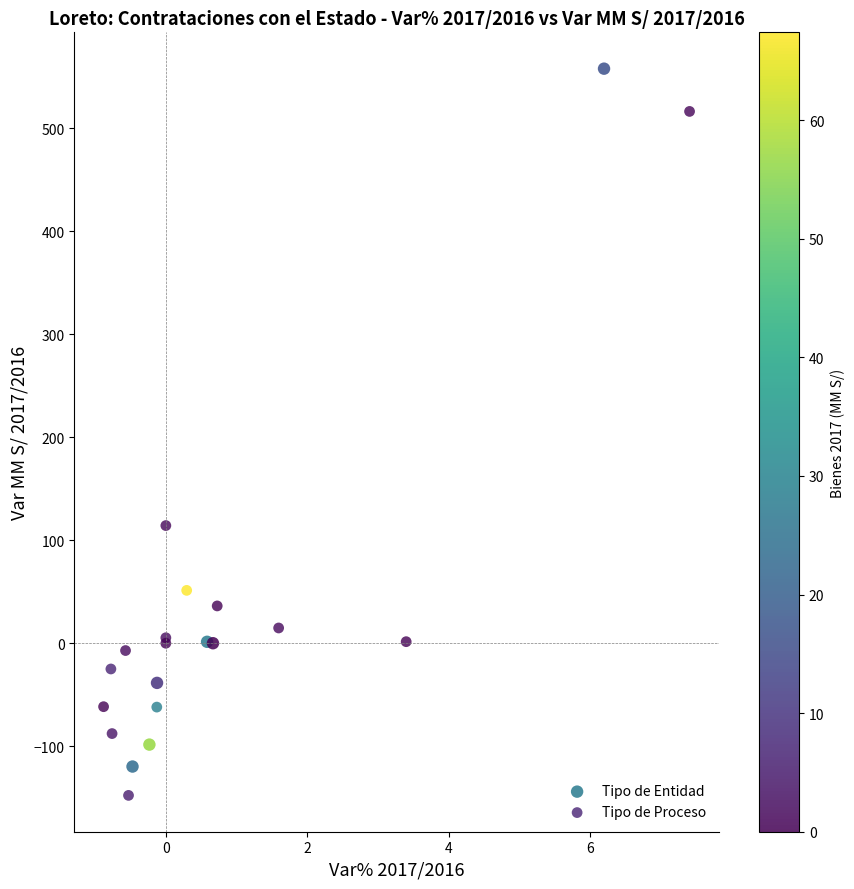

Which series contains the highest Y value?

Tipo de Entidad